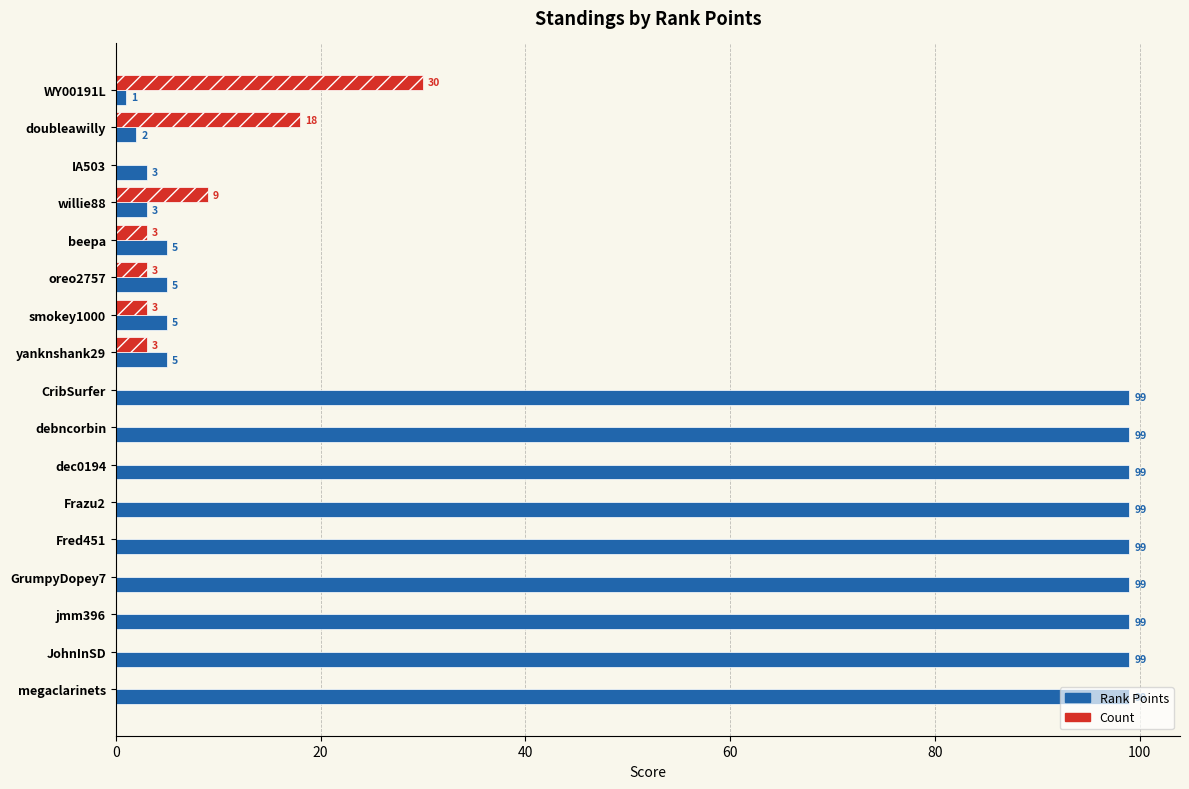

The Count series shows 0 at debncorbin. True or false?

True